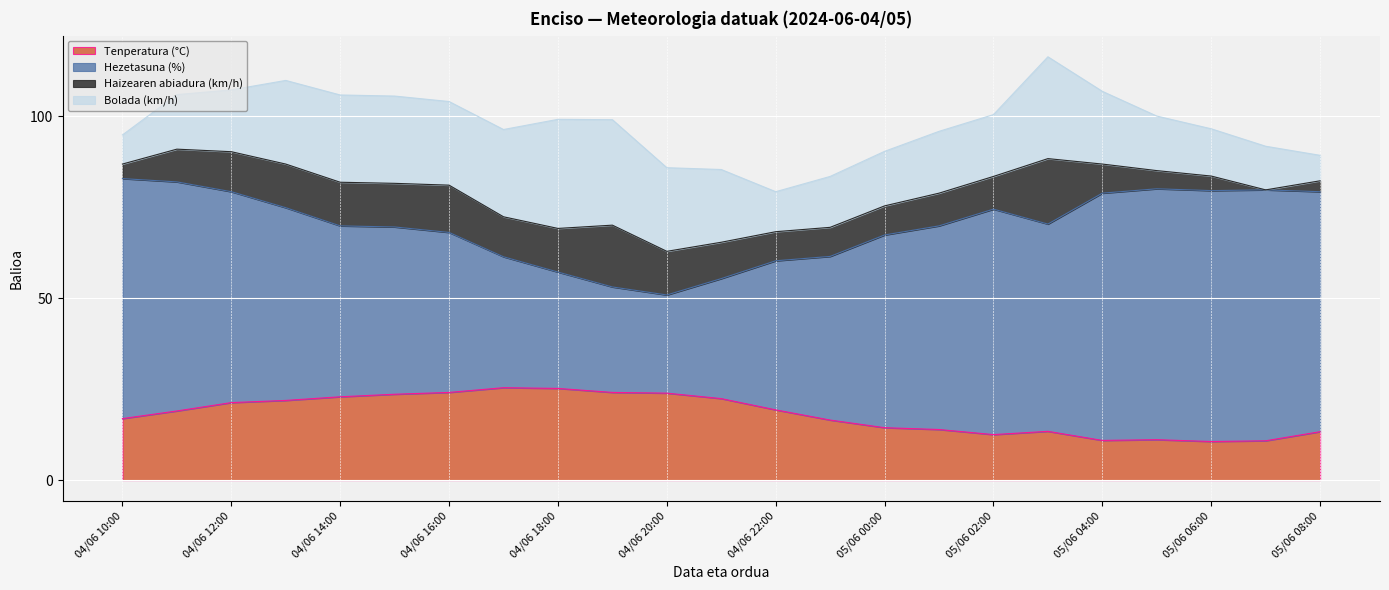

List the series in order of their peak value, highest first.

Hezetasuna (%), Bolada (km/h), Tenperatura (°C), Haizearen abiadura (km/h)